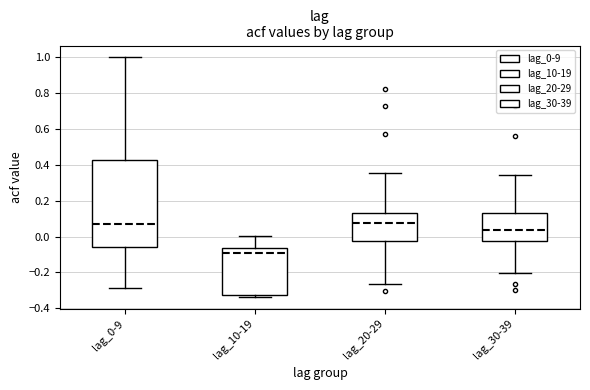

Reading left to right, transcribe this box plot: for each box, give where its median line is, the range the box spans, and where its two whiskers end, as read against the y-axis. The values are not printed on the chart, so give them approximately, as read against the axis.

lag_0-9: median 0.08, box -0.06 to 0.42, whiskers -0.28 to 1.00
lag_10-19: median -0.10, box -0.32 to -0.06, whiskers -0.34 to 0.00
lag_20-29: median 0.08, box -0.02 to 0.14, whiskers -0.26 to 0.36
lag_30-39: median 0.04, box -0.02 to 0.12, whiskers -0.20 to 0.34